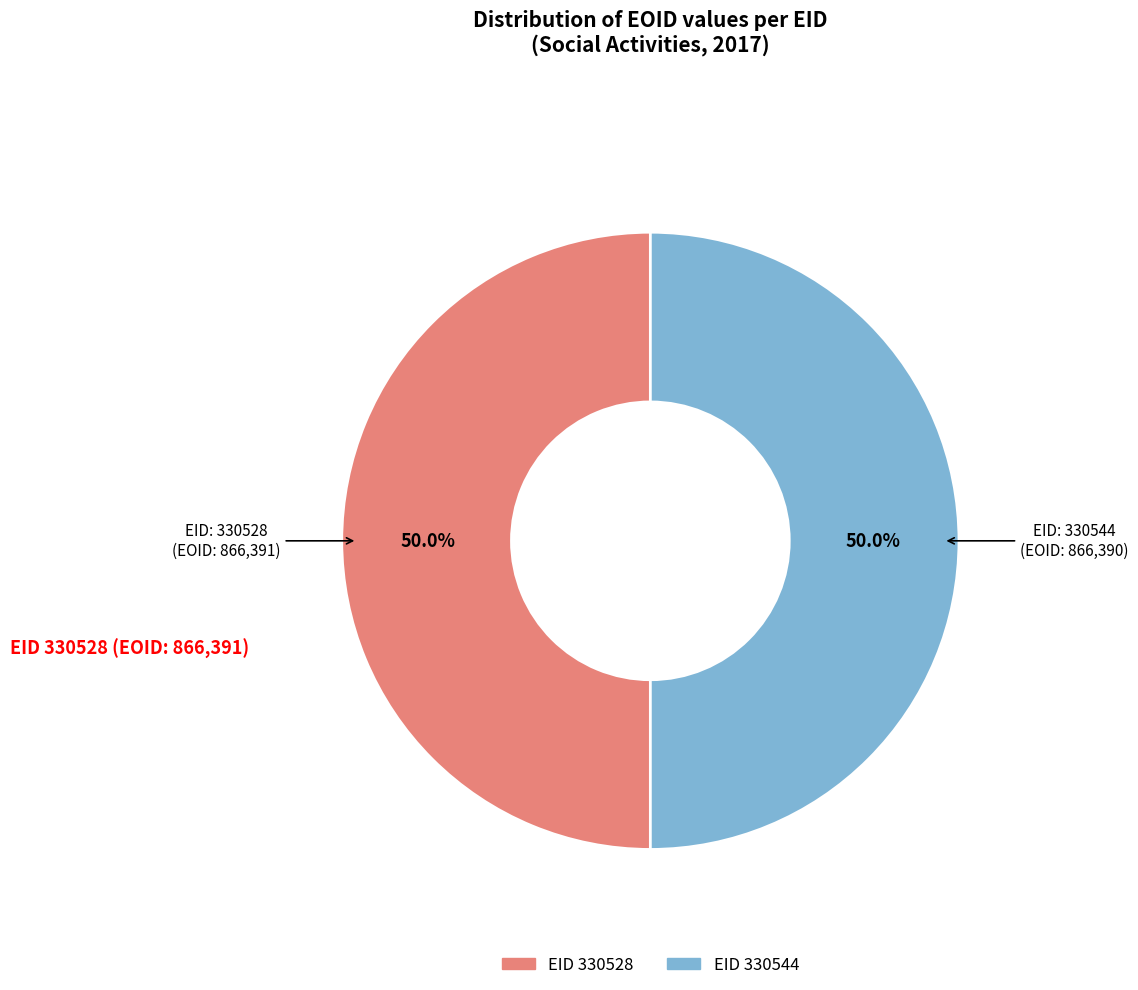

Which slice is the smallest?

330544